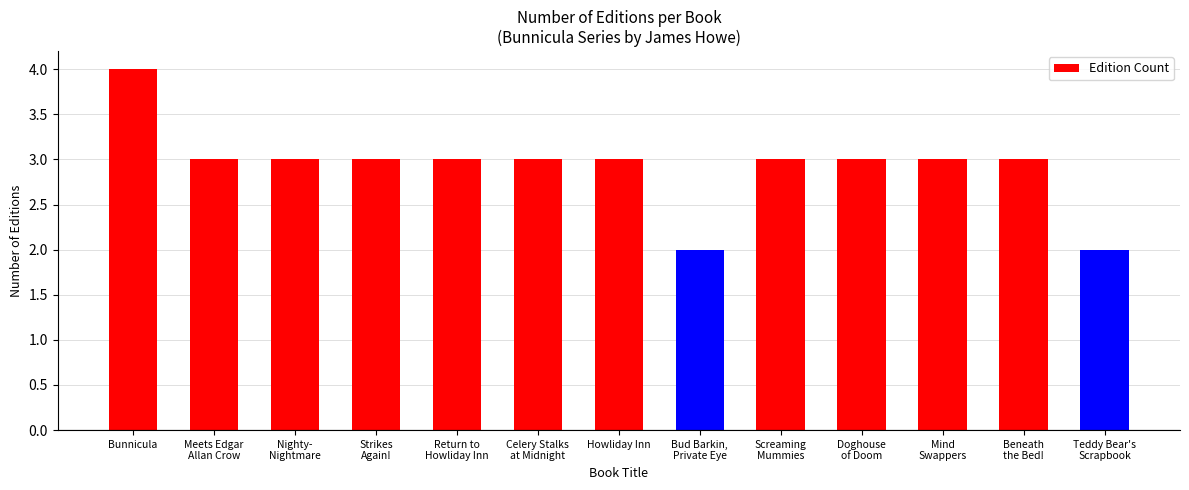

True or false: the data shows 3 at Mind
Swappers.

True